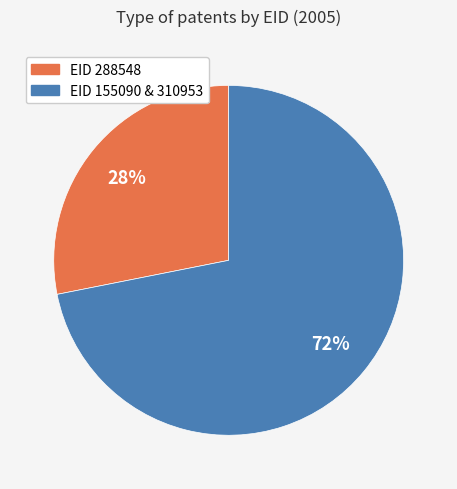

To the nearest percent, what is the difference between the largest and smallest slice percentages?

44%